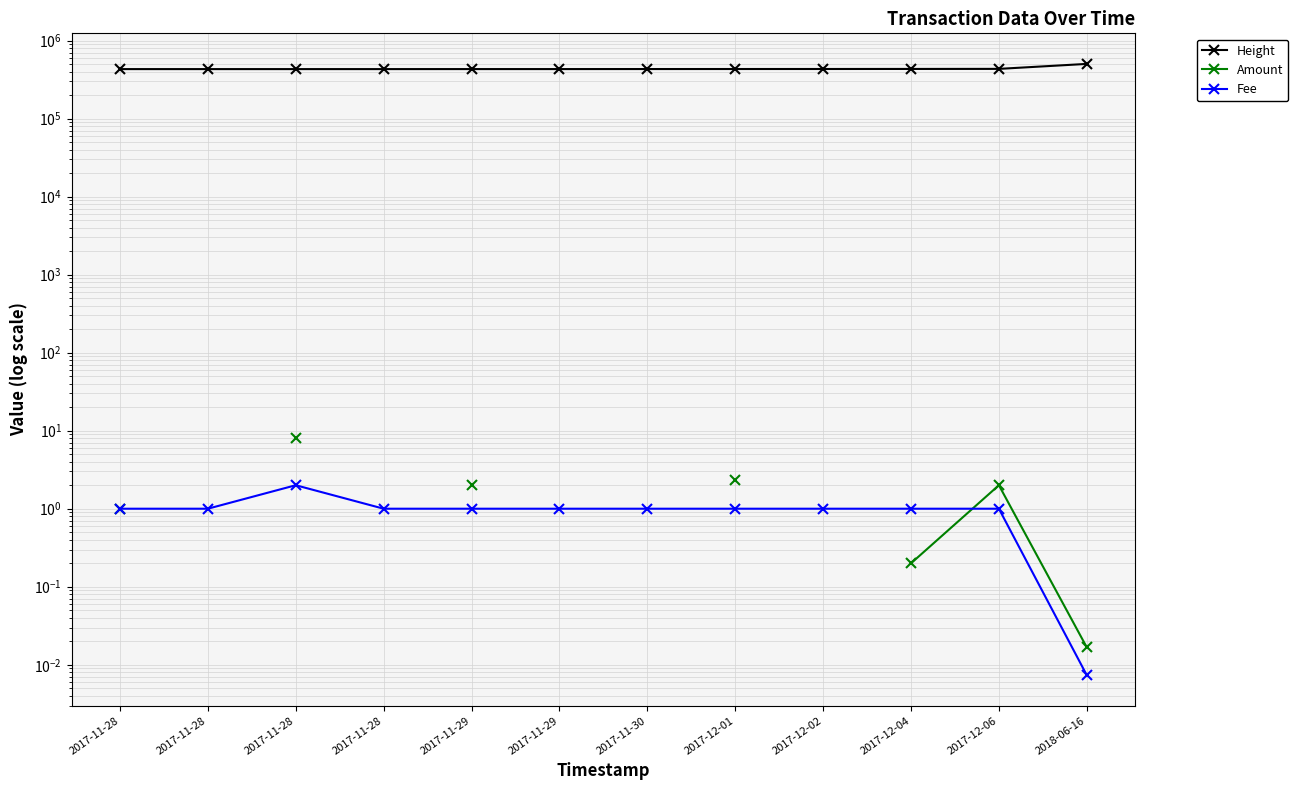

At which label does Amount reach its peak?

2017-11-28